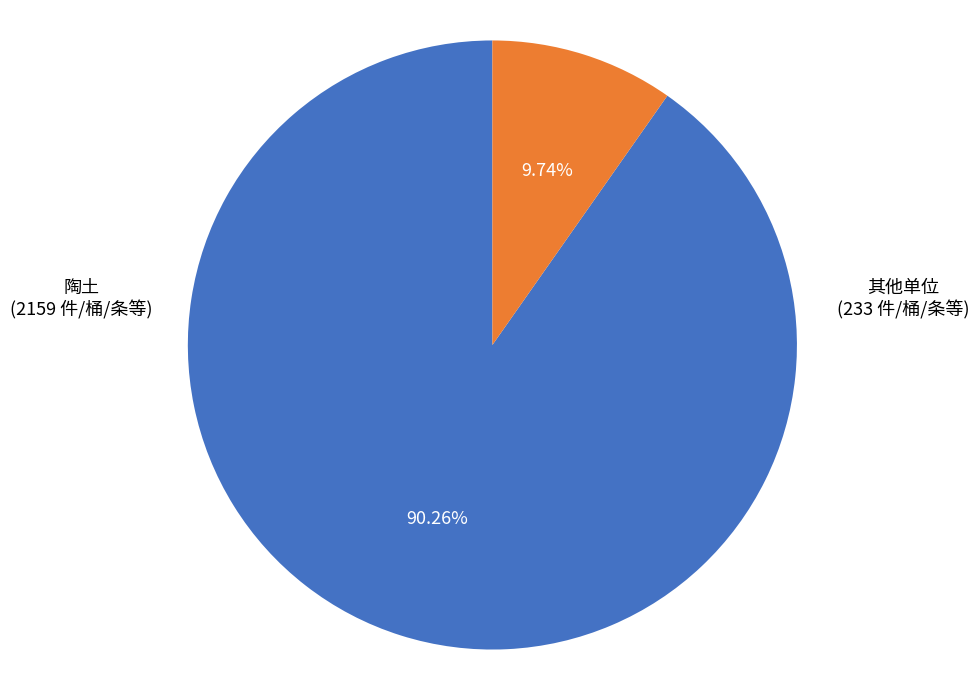

Count the number of slices in the pie.

2